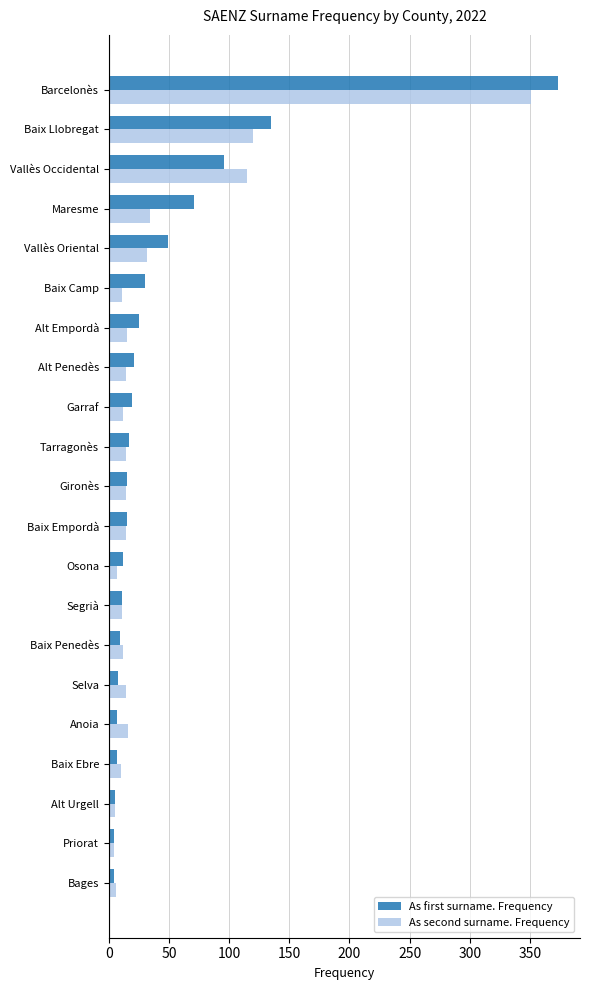

What is the greatest value displayed?

373